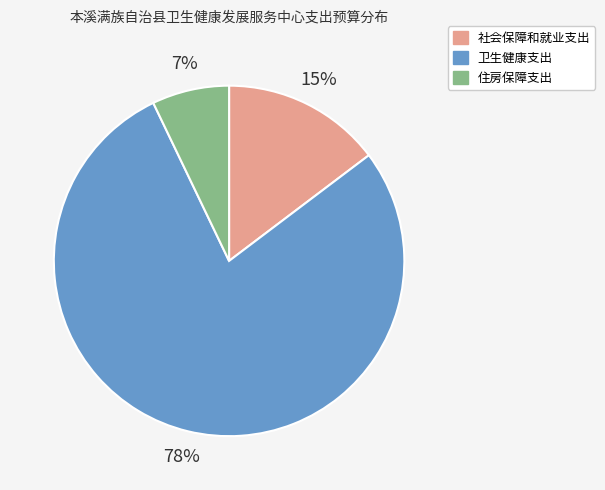

To the nearest percent, what portion does 社会保障和就业支出 represent?

15%